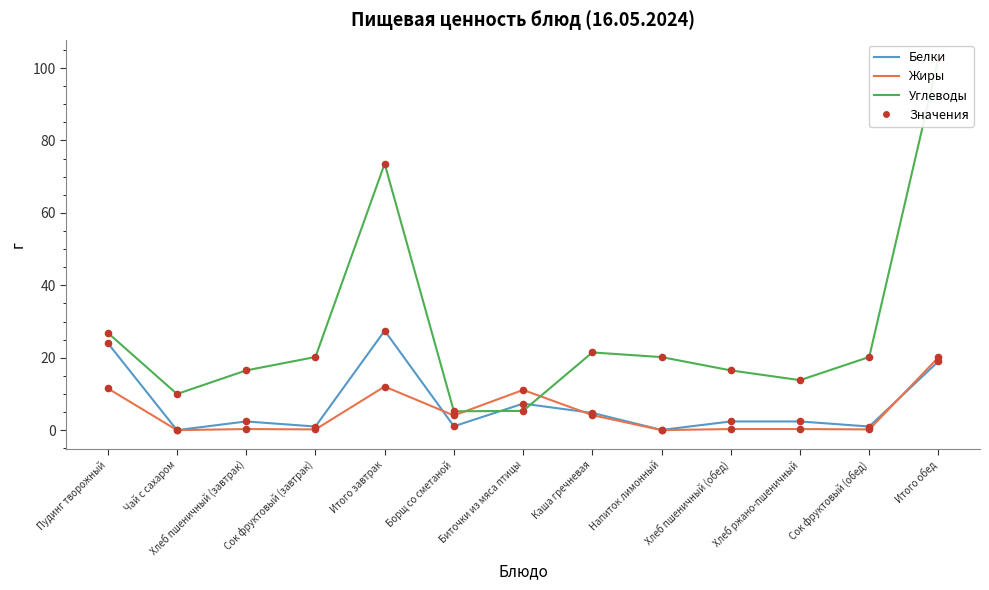

Is the value of Жиры at Каша гречневая greater than the value of Углеводы at Сок фруктовый (обед)?

No